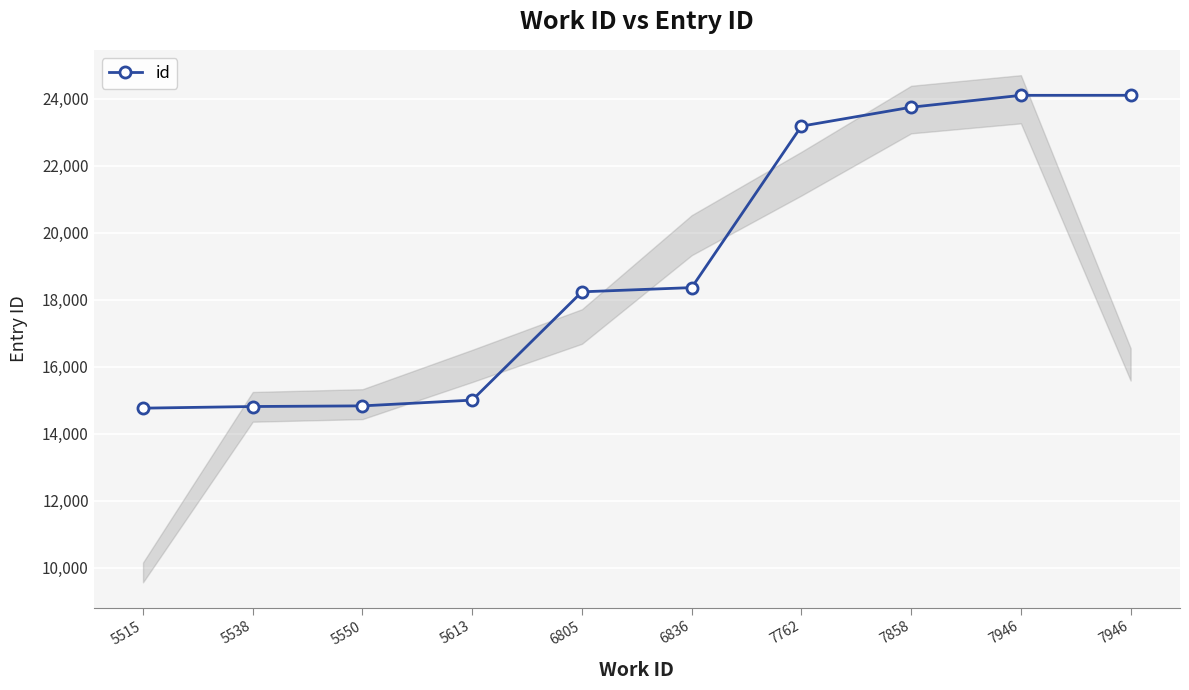

Reading left to right, extract all data points from this chart.

14761	14810	14829	15001	18234	18360	23180	23745	24100	24101